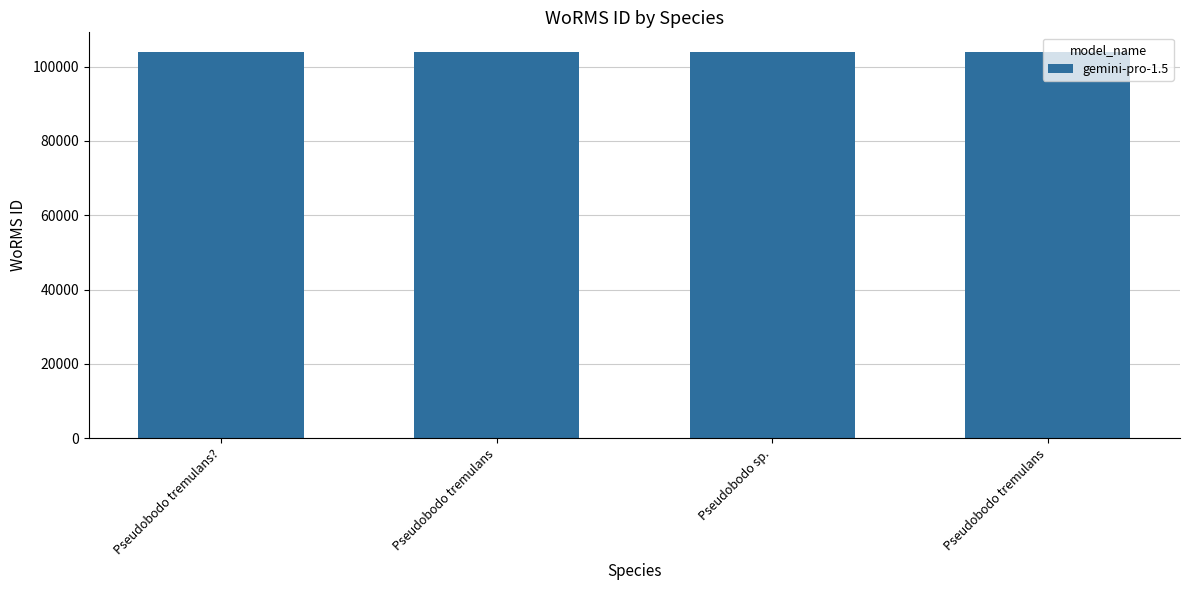

Which has a higher value, Pseudobodo tremulans or Pseudobodo tremulans??

Pseudobodo tremulans